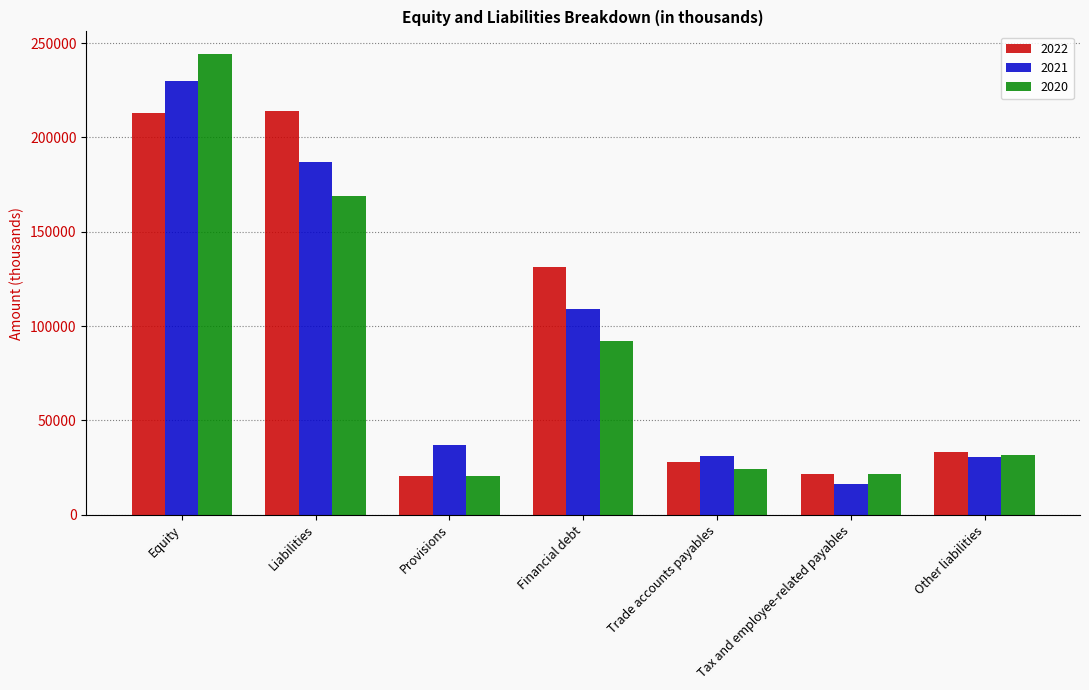

At which label does 2021 reach its peak?

Equity